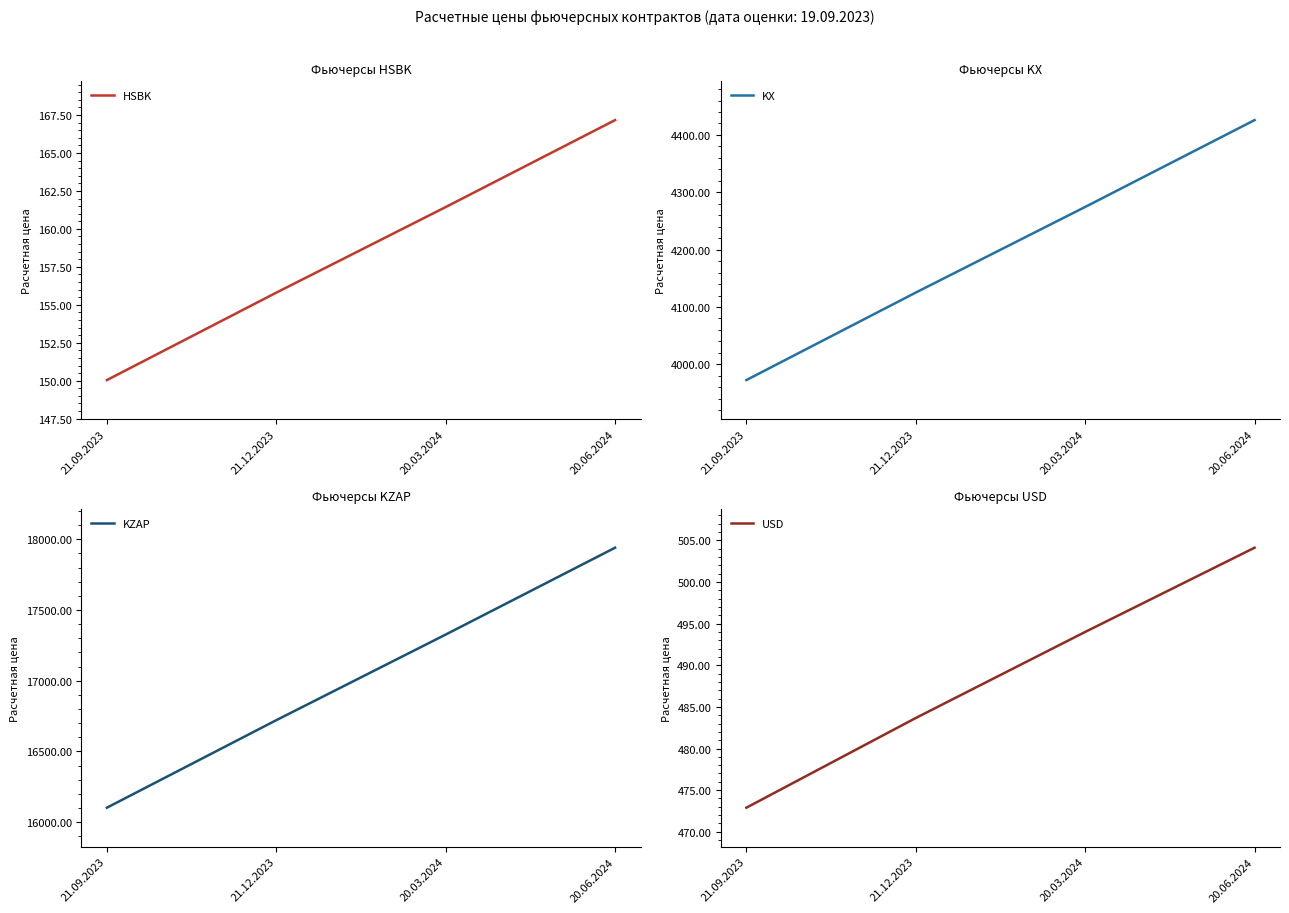

How many data points does each series have?

4